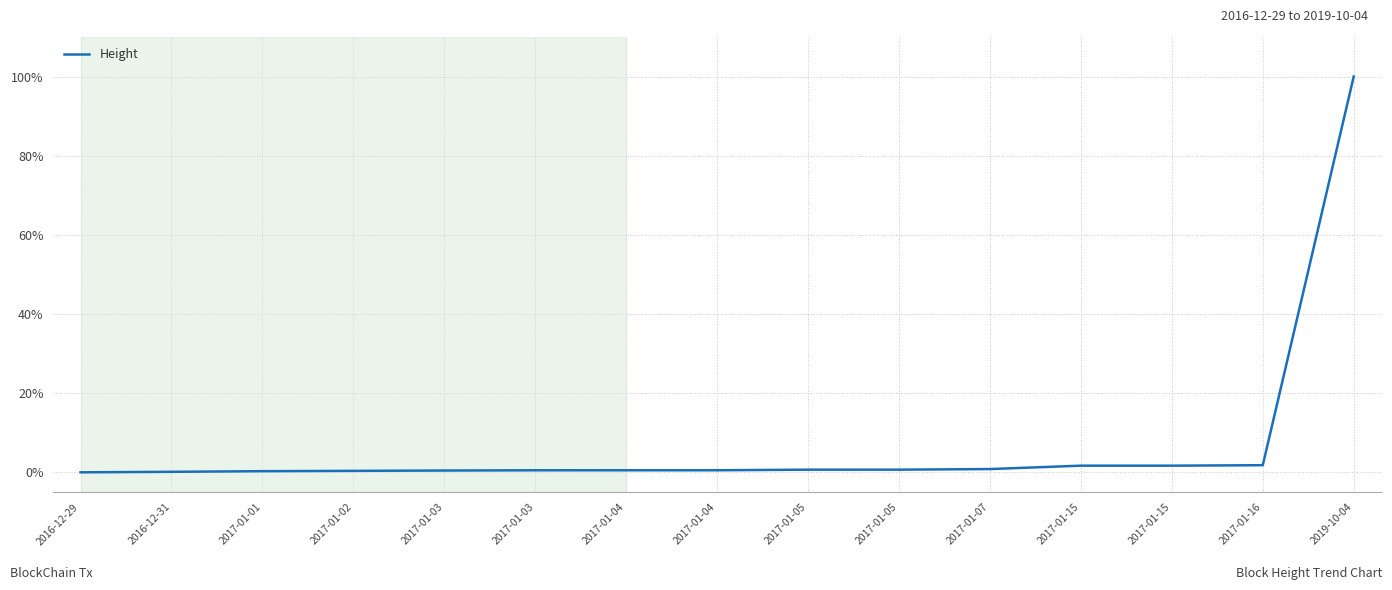

Does the chart display data point markers on the line(s)?

No